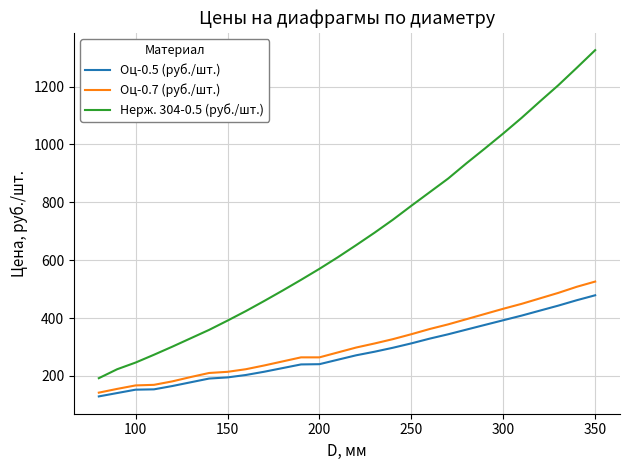

What is the greatest value displayed?

1326.0